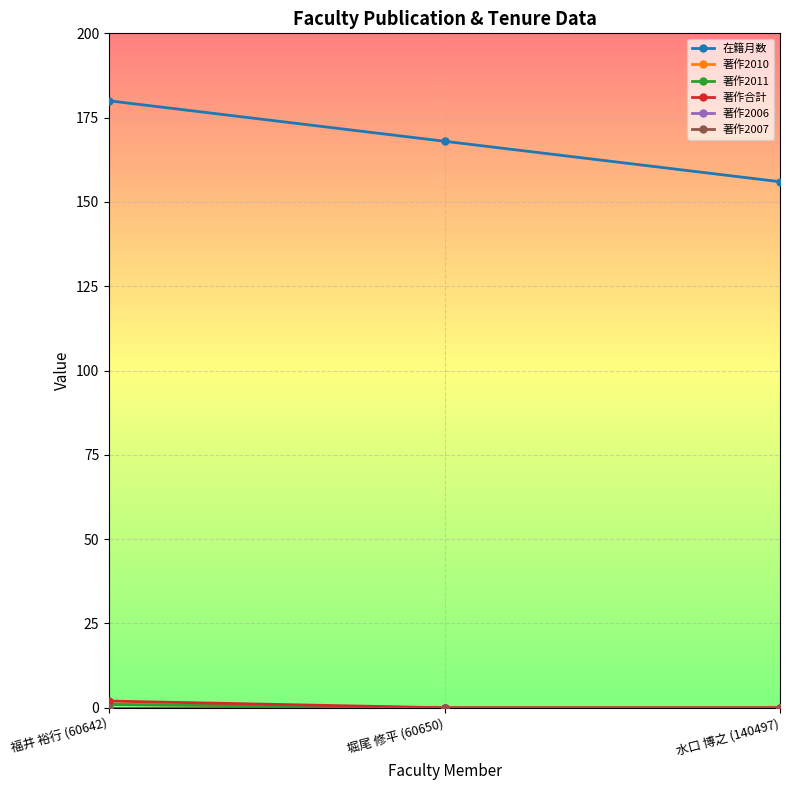

Reading right to left, extract all data points from this chart.

在籍月数: 水口 博之 (140497)=156	堀尾 修平 (60650)=168	福井 裕行 (60642)=180
著作2010: 水口 博之 (140497)=0	堀尾 修平 (60650)=0	福井 裕行 (60642)=1
著作2011: 水口 博之 (140497)=0	堀尾 修平 (60650)=0	福井 裕行 (60642)=1
著作合計: 水口 博之 (140497)=0	堀尾 修平 (60650)=0	福井 裕行 (60642)=2
著作2006: 水口 博之 (140497)=0	堀尾 修平 (60650)=0	福井 裕行 (60642)=0
著作2007: 水口 博之 (140497)=0	堀尾 修平 (60650)=0	福井 裕行 (60642)=0